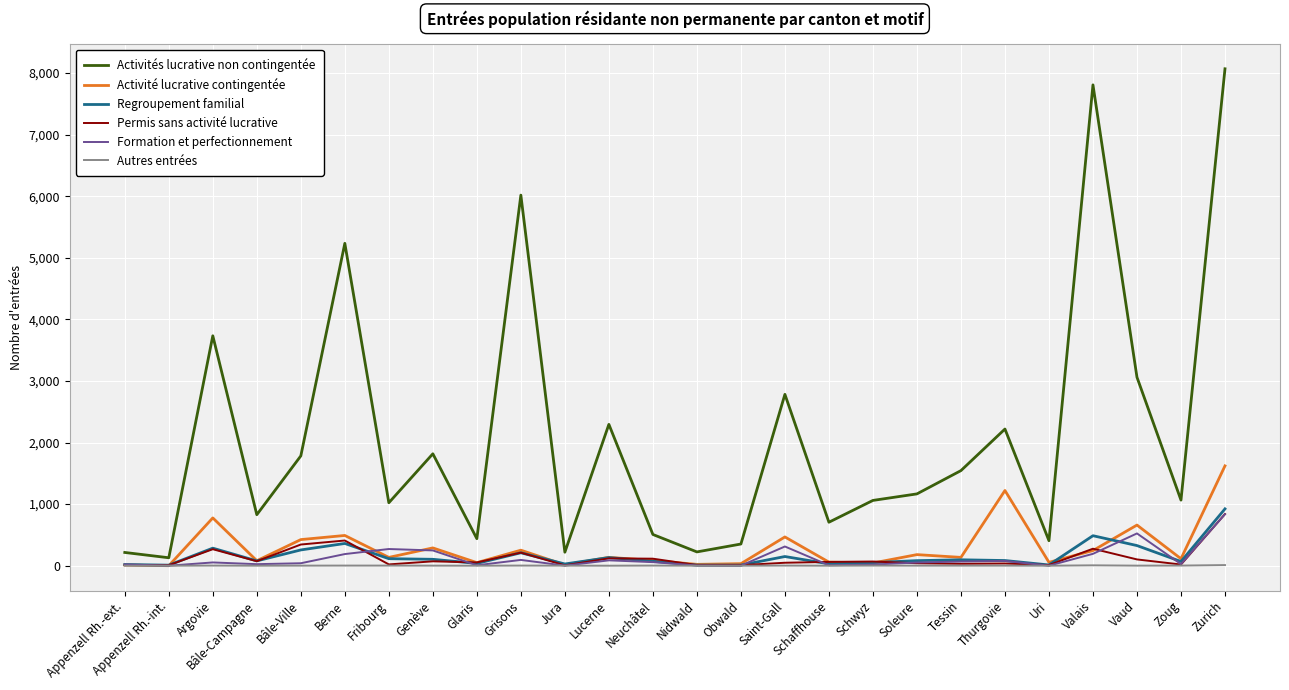

Which series has the largest total across all categories?

Activités lucrative non contingentée